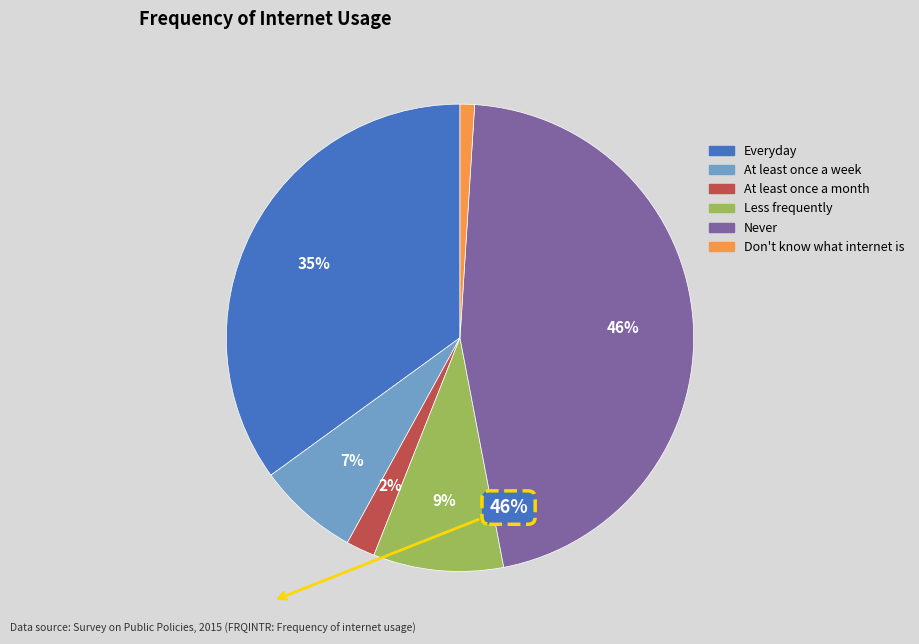

The Everyday slice represents 41% of the pie. True or false?

False